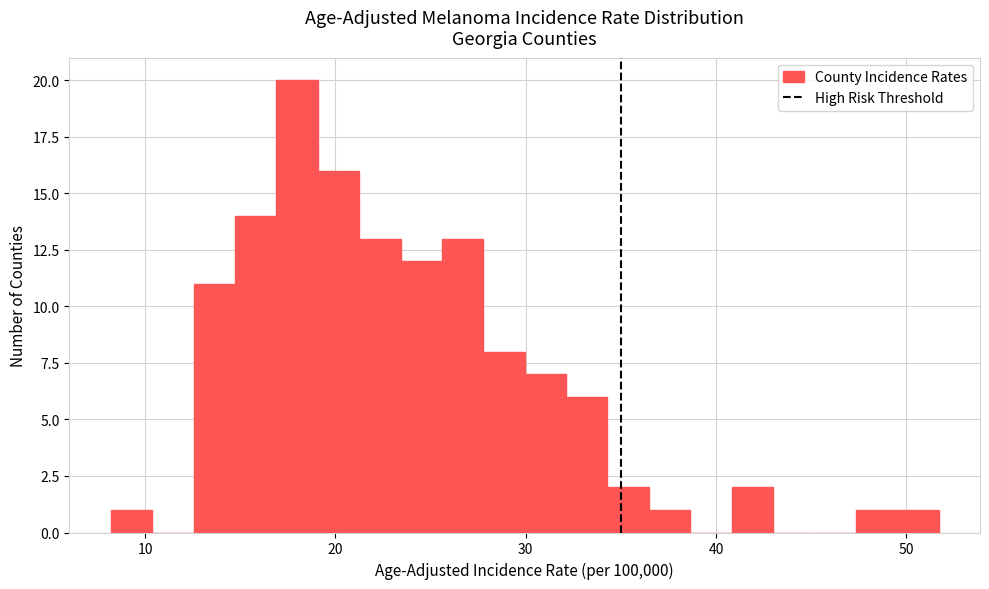

Read against the x-axis, roughly where is the centre of the tallest bar?

18